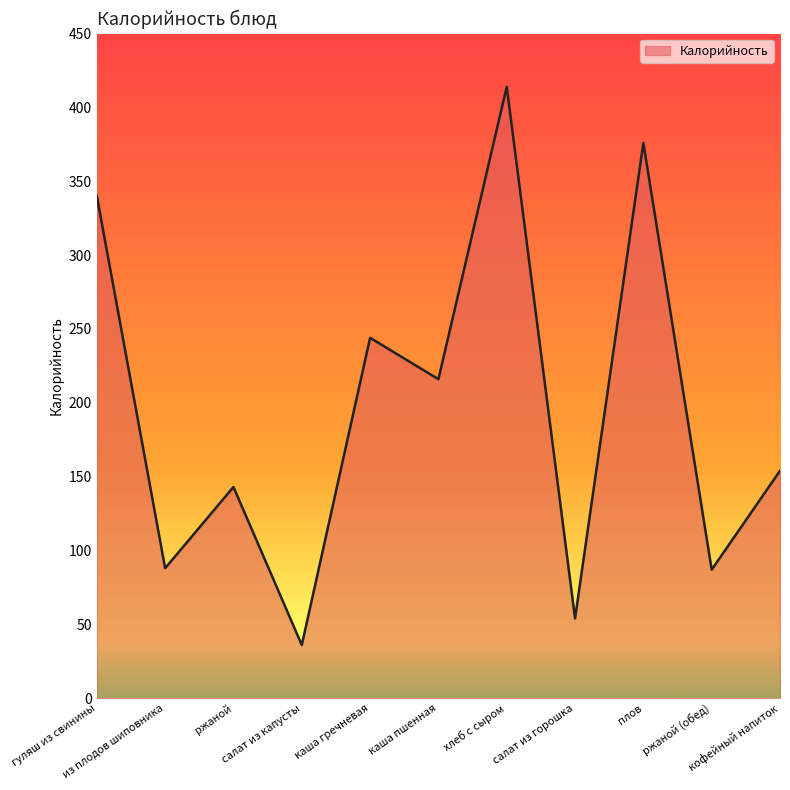

What is the smallest value displayed?

36